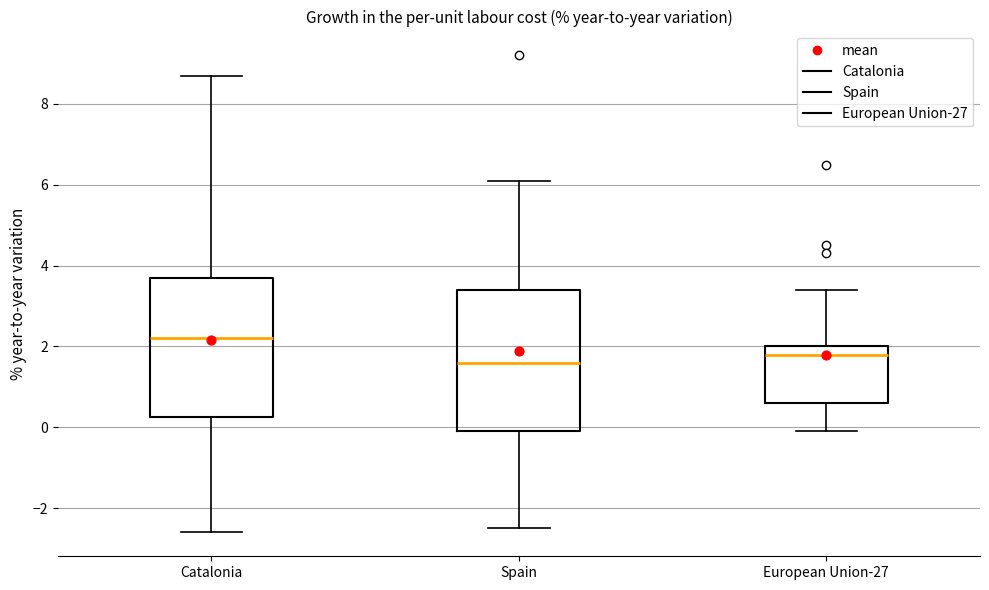

Reading left to right, read every box against the y-axis: the position of its median line, the range the box covers, and the ends of its whiskers. The values are not printed on the chart, so give them approximately, as read against the axis.

Catalonia: median 2.2, box 0.2 to 3.8, whiskers -2.6 to 8.8
Spain: median 1.6, box 0.0 to 3.4, whiskers -2.4 to 6.2
European Union-27: median 1.8, box 0.6 to 2.0, whiskers 0.0 to 3.4